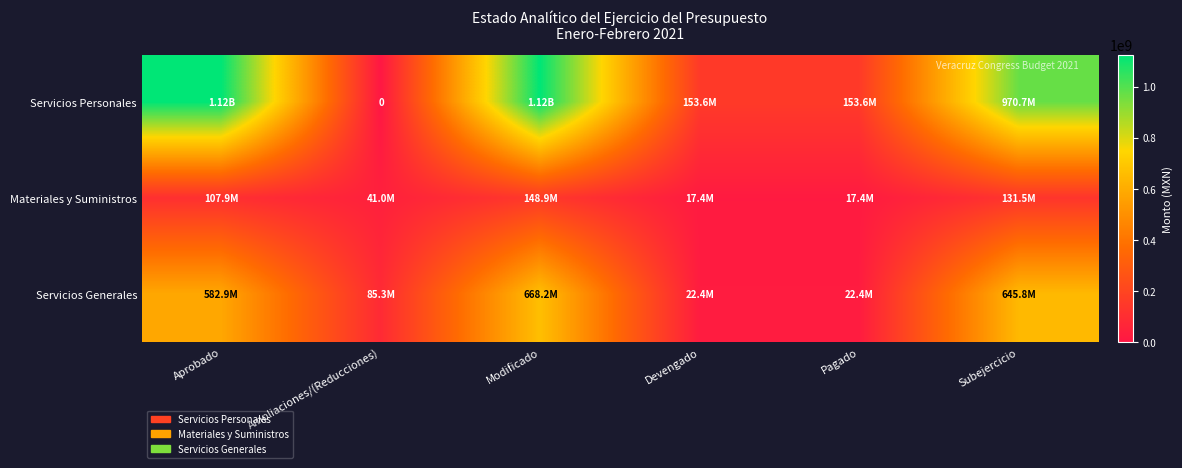

How many values in the Servicios Personales series exceed 970683551?

2